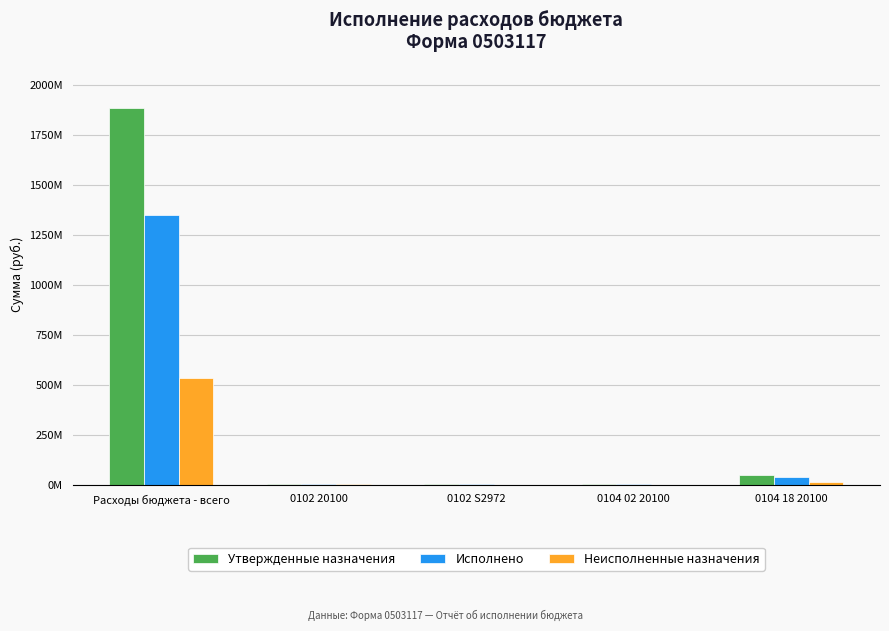

Which has a higher value, Расходы бюджета - всего or 0102 S2972?

Расходы бюджета - всего